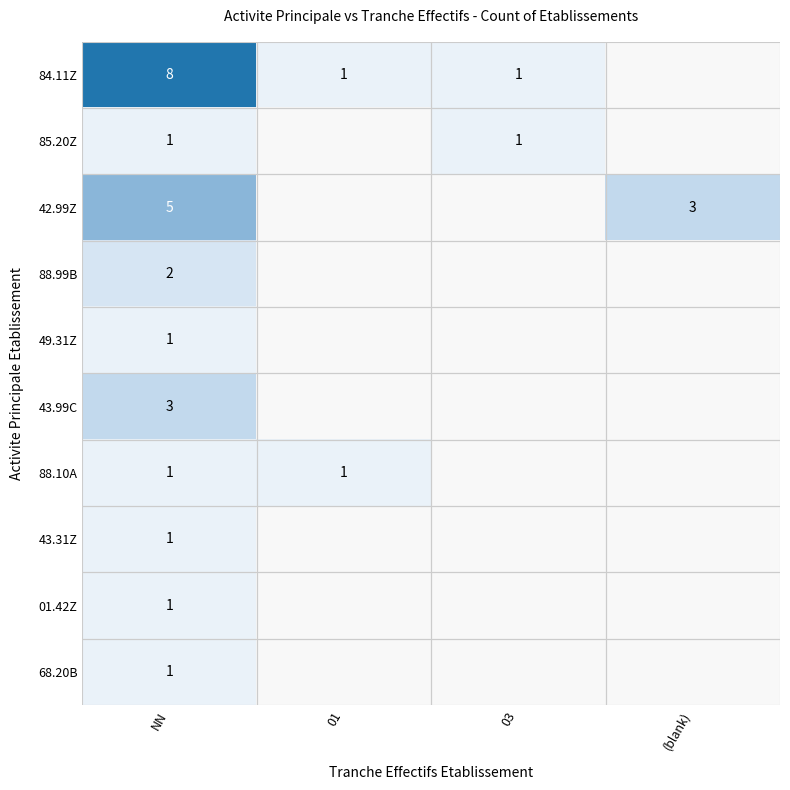

Count the number of data series in this chart.

10